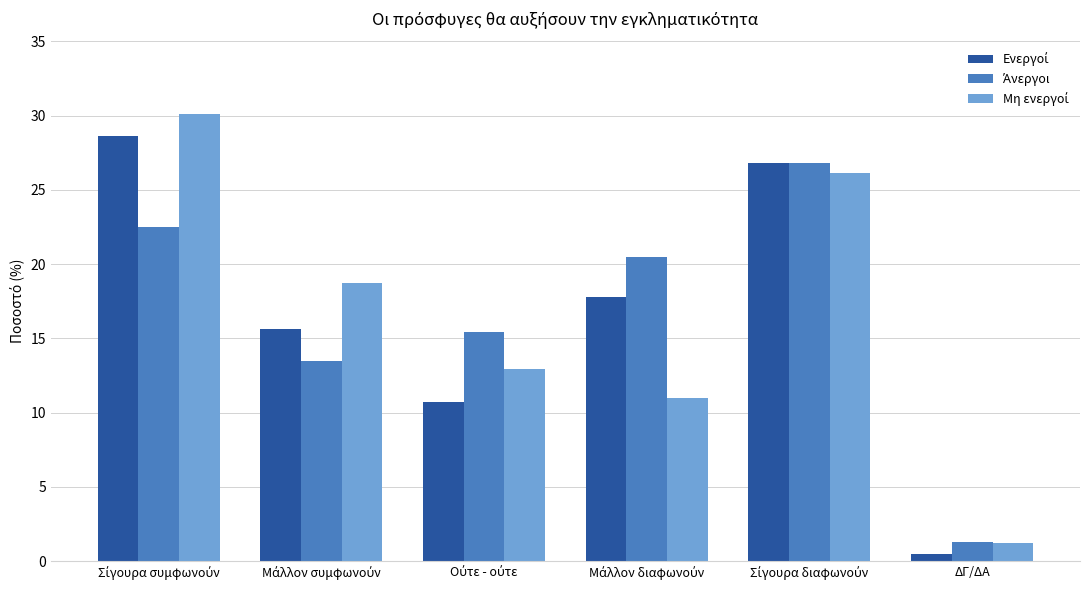

What is the maximum value shown in the chart?

30.1